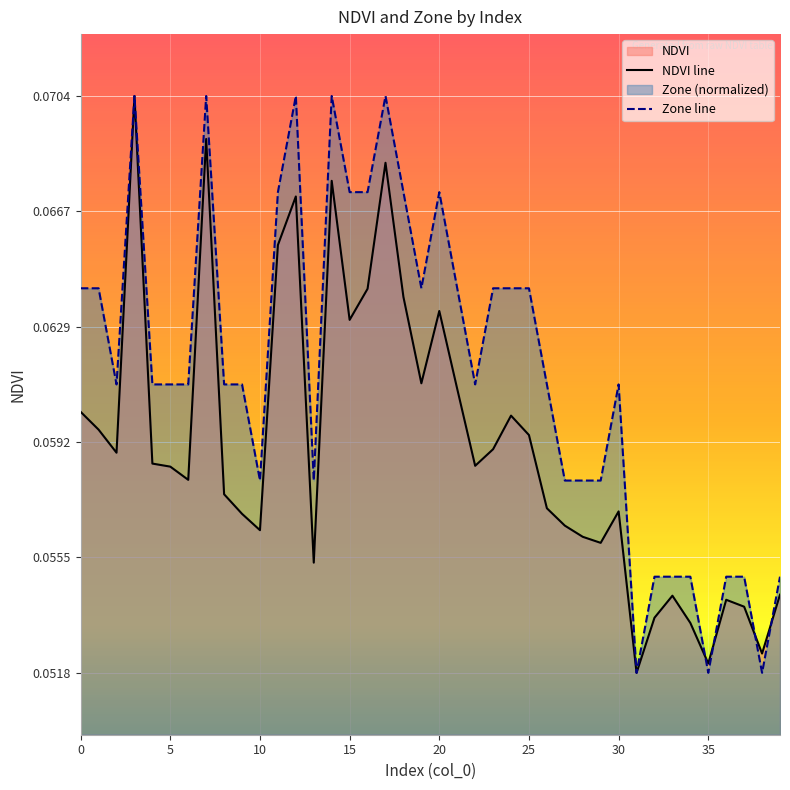

Which series has the largest total across all categories?

Zone line